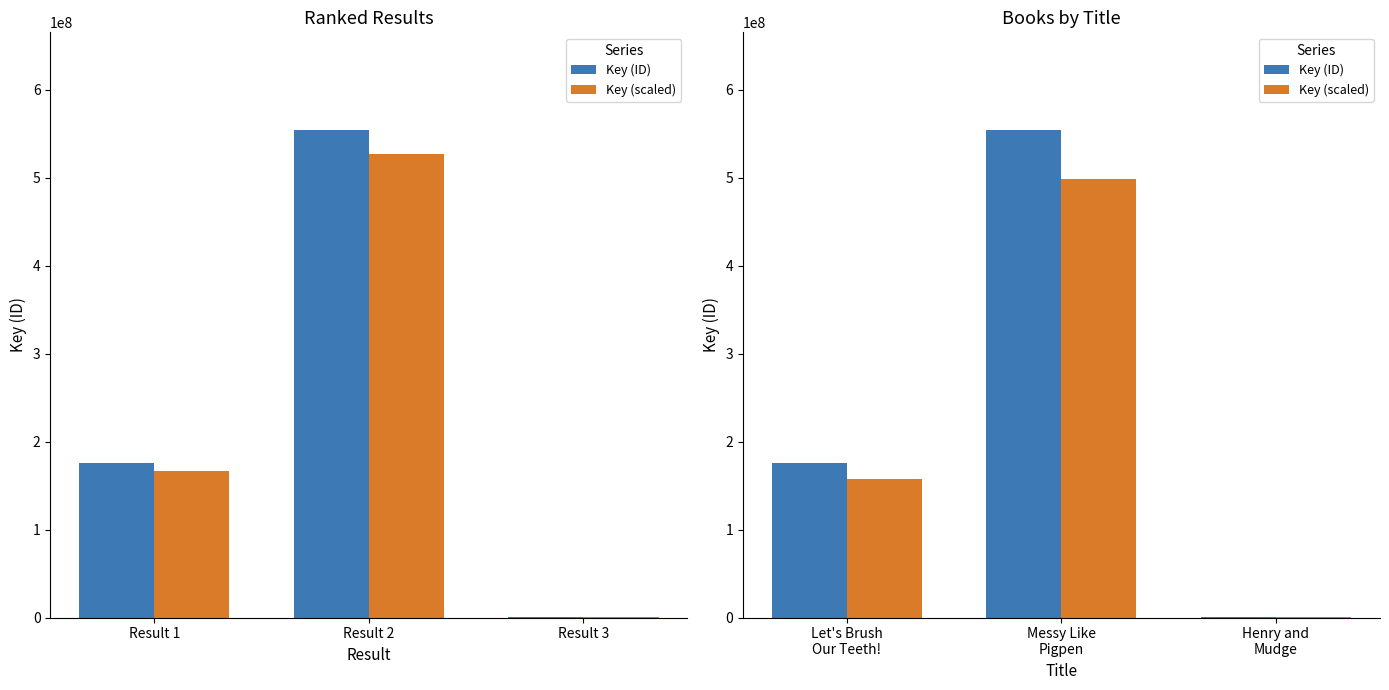

At which category is the sum across all series the highest?

Messy Like Pigpen